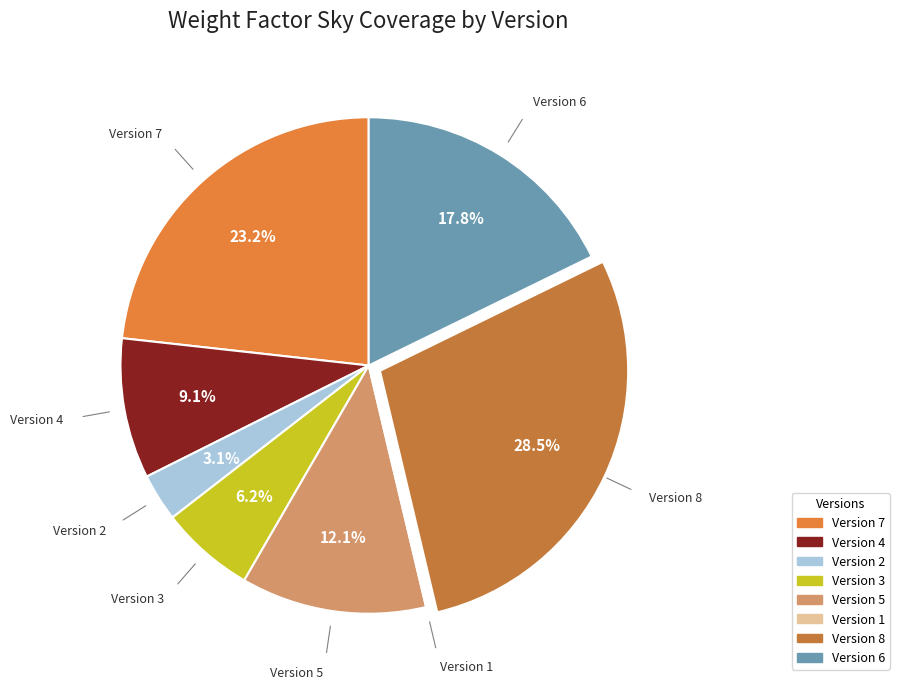

How many segments does this pie chart have?

8